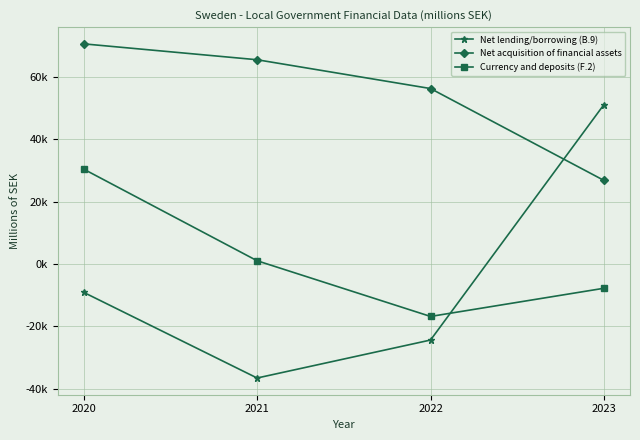

Does the chart have visible grid lines?

Yes